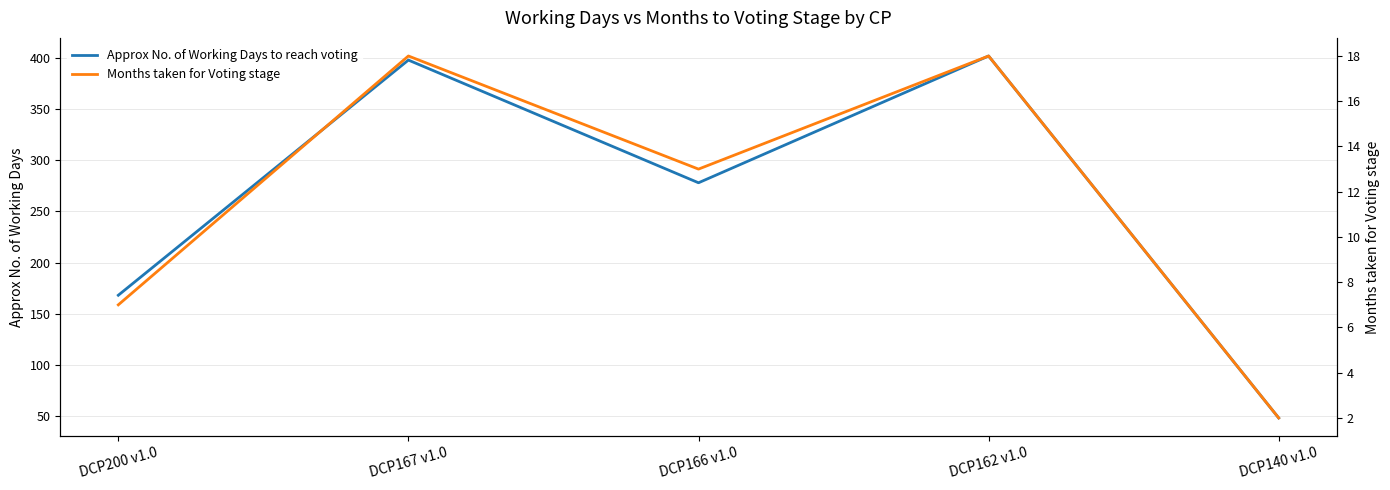

What is the difference between the second highest and second lowest values in the Approx No. of Working Days to reach voting series?

230